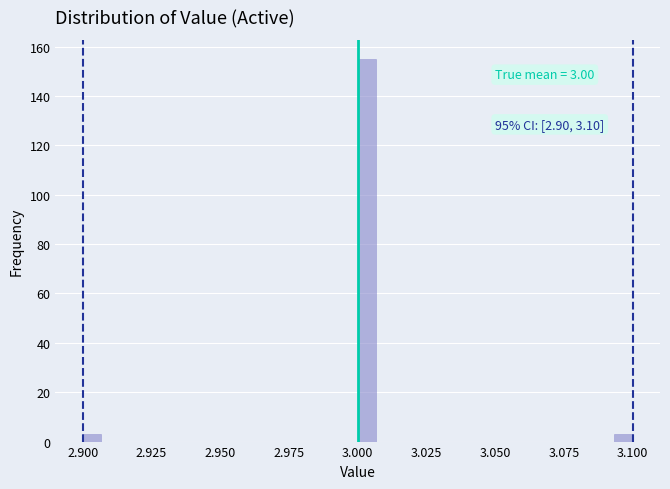

Read against the x-axis, roughly where is the centre of the tallest bar?

3.005